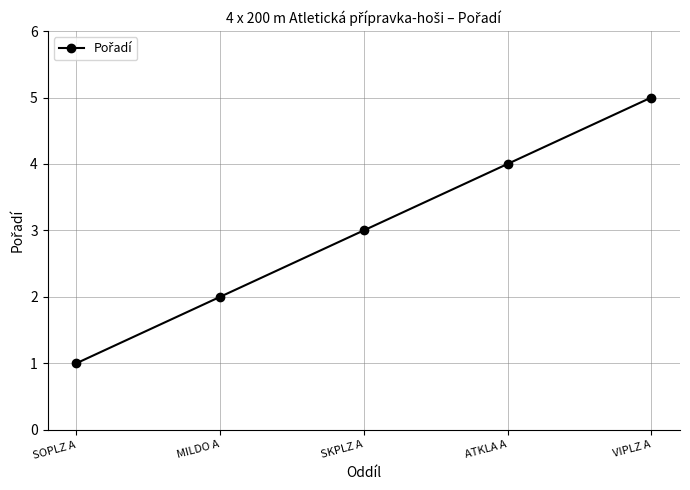

The chart shows a value of 4 at ATKLA A. True or false?

True